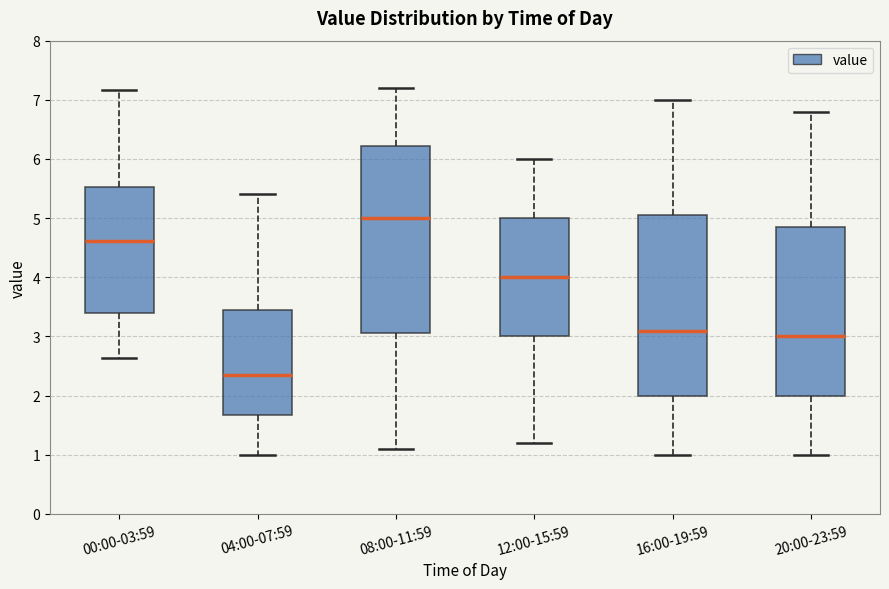

Reading left to right, transcribe this box plot: for each box, give where its median line is, the range the box spans, and where its two whiskers end, as read against the y-axis. The values are not printed on the chart, so give them approximately, as read against the axis.

00:00-03:59: median 4.6, box 3.4 to 5.5, whiskers 2.6 to 7.2
04:00-07:59: median 2.4, box 1.7 to 3.5, whiskers 1.0 to 5.4
08:00-11:59: median 5.0, box 3.1 to 6.2, whiskers 1.1 to 7.2
12:00-15:59: median 4.0, box 3.0 to 5.0, whiskers 1.2 to 6.0
16:00-19:59: median 3.1, box 2.0 to 5.1, whiskers 1.0 to 7.0
20:00-23:59: median 3.0, box 2.0 to 4.9, whiskers 1.0 to 6.8